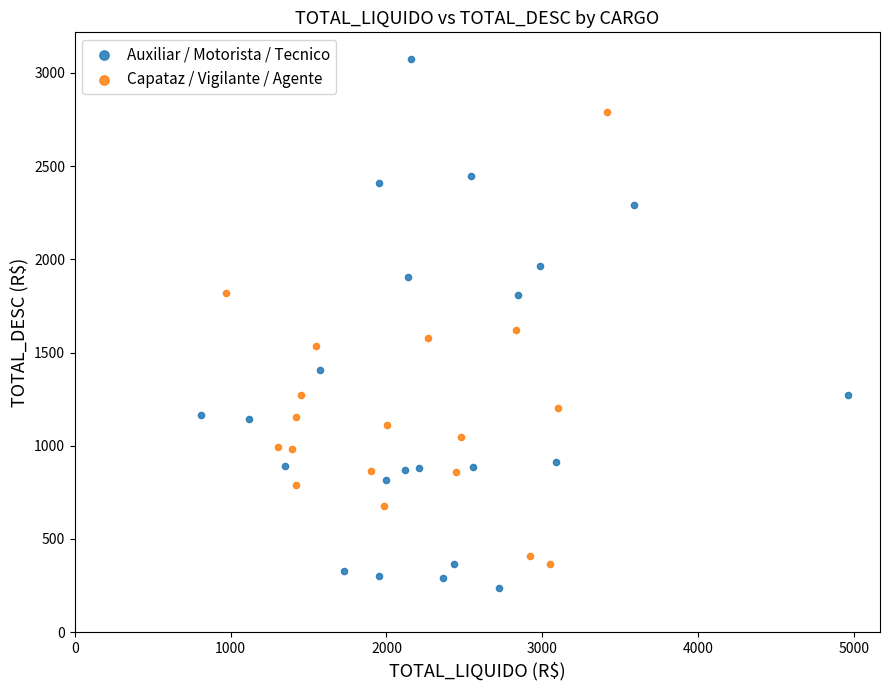

Which series contains the lowest Y value?

Auxiliar / Motorista / Tecnico